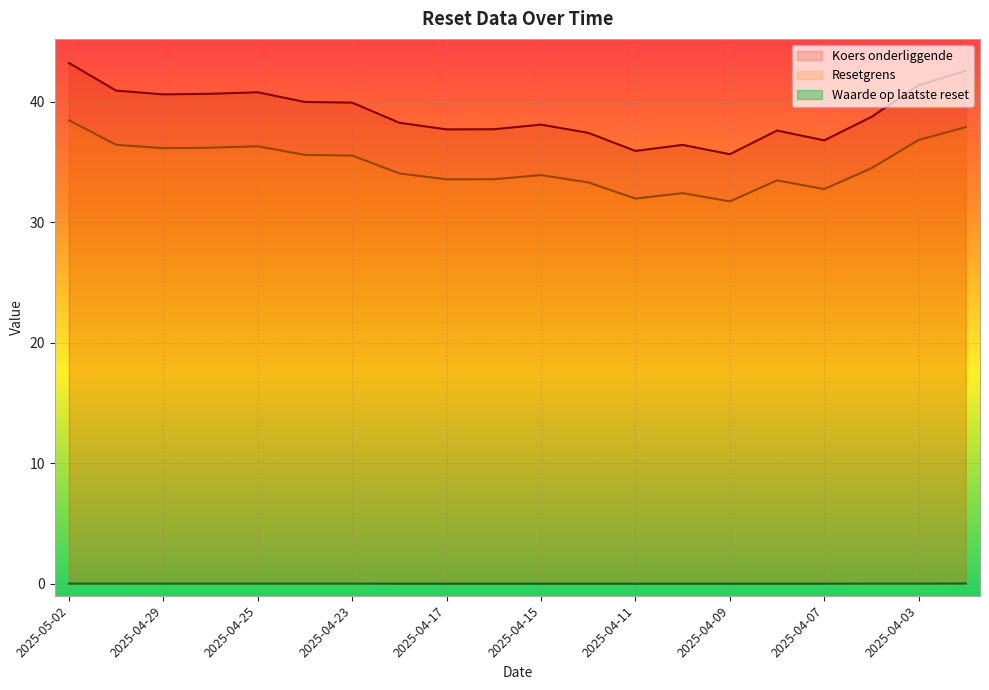

What position from the right is 2025-04-03?

2